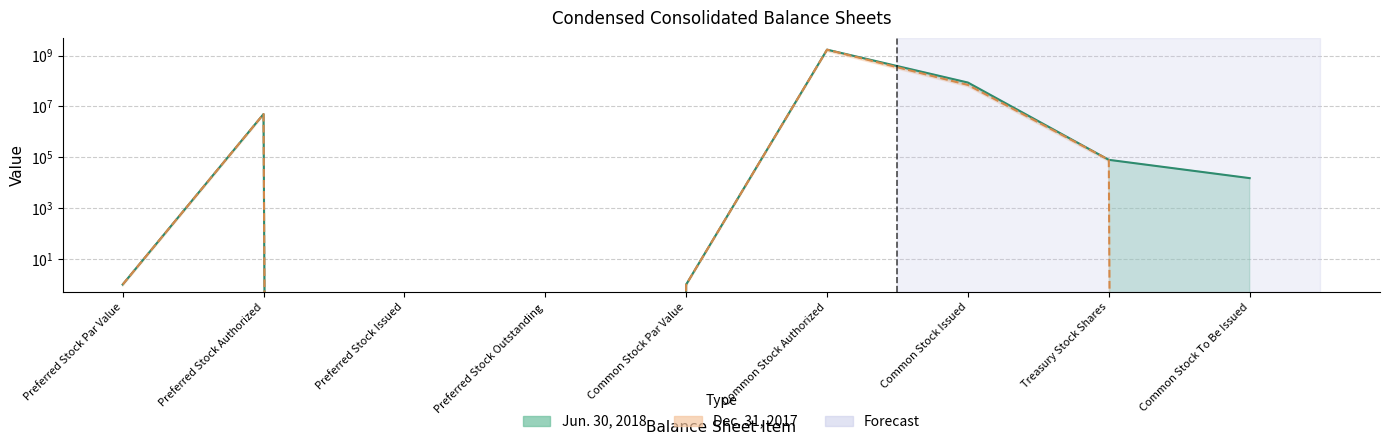

What is the label of the 5th point from the left?

Common Stock Par Value